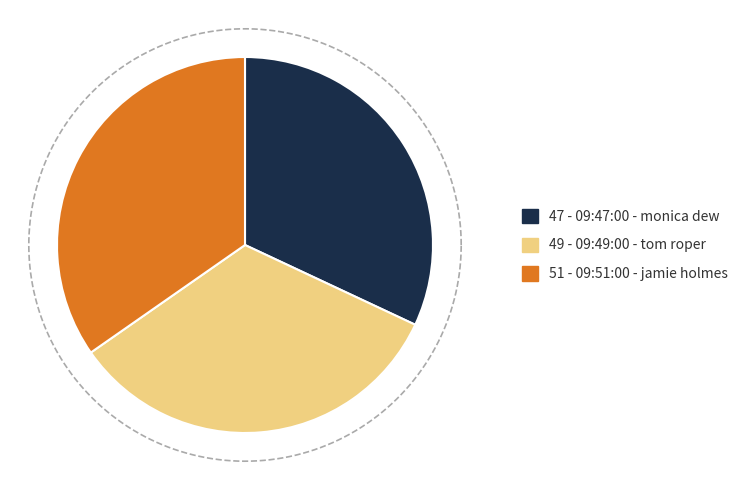

To the nearest percent, what is the combined percentage of 09:47:00 - monica dew and 09:51:00 - jamie holmes?

67%